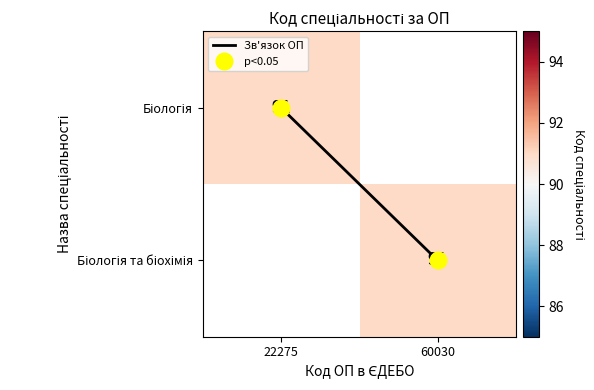

Which series has the widest spread of values?

Зв'язок ОП